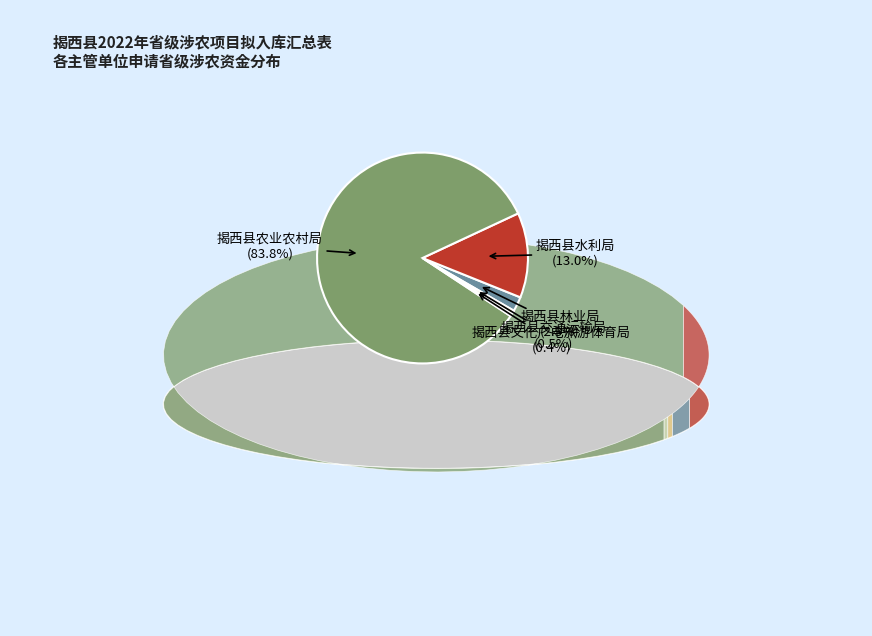

Is it true that 揭西县林业局 is 2% of the pie?

True